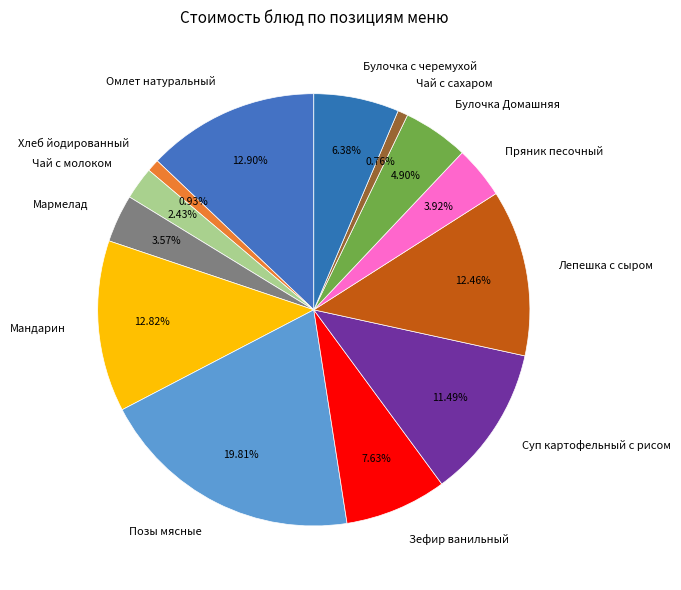

Which category has the biggest portion of the pie?

Позы мясные